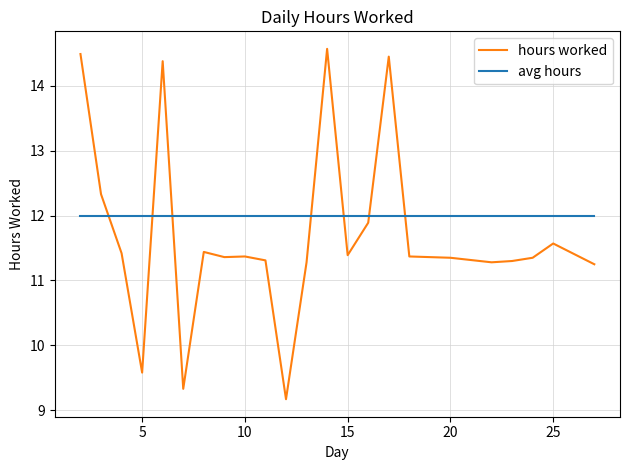

Rank the series by their average value, from lowest to highest.

hours worked, avg hours